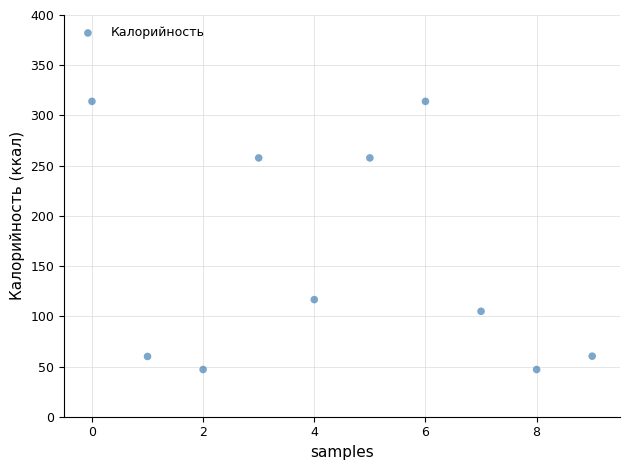

What is the average Y value?

157.9